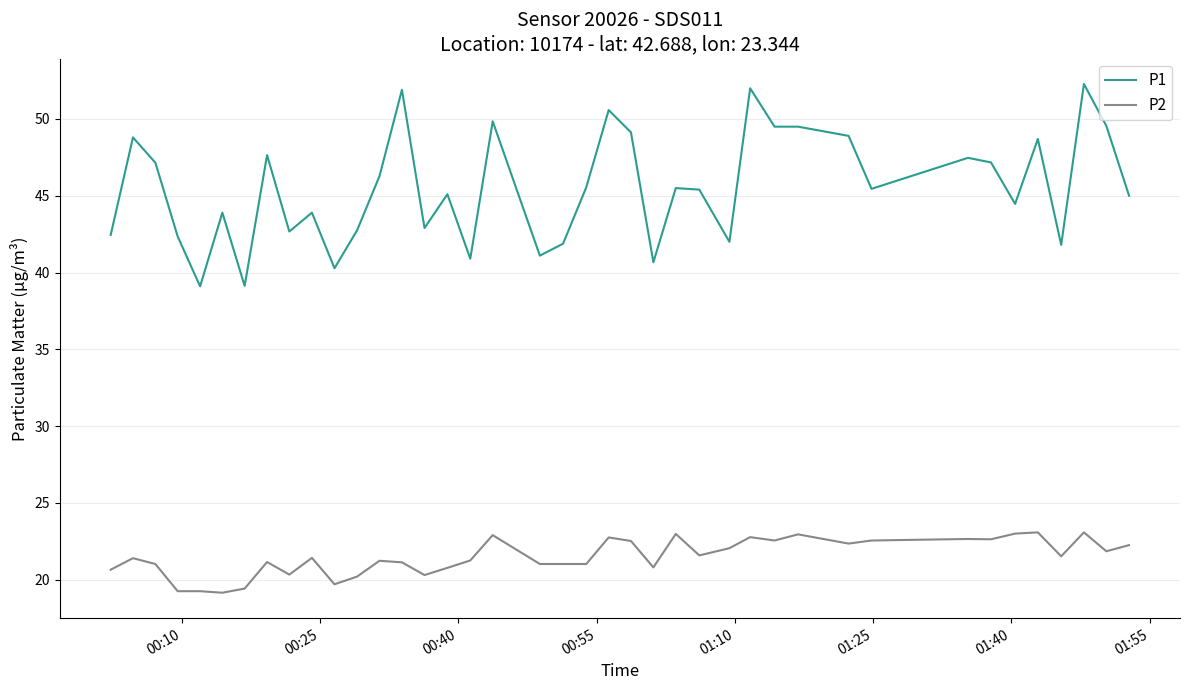

What is the highest value of the P1 series?

52.3